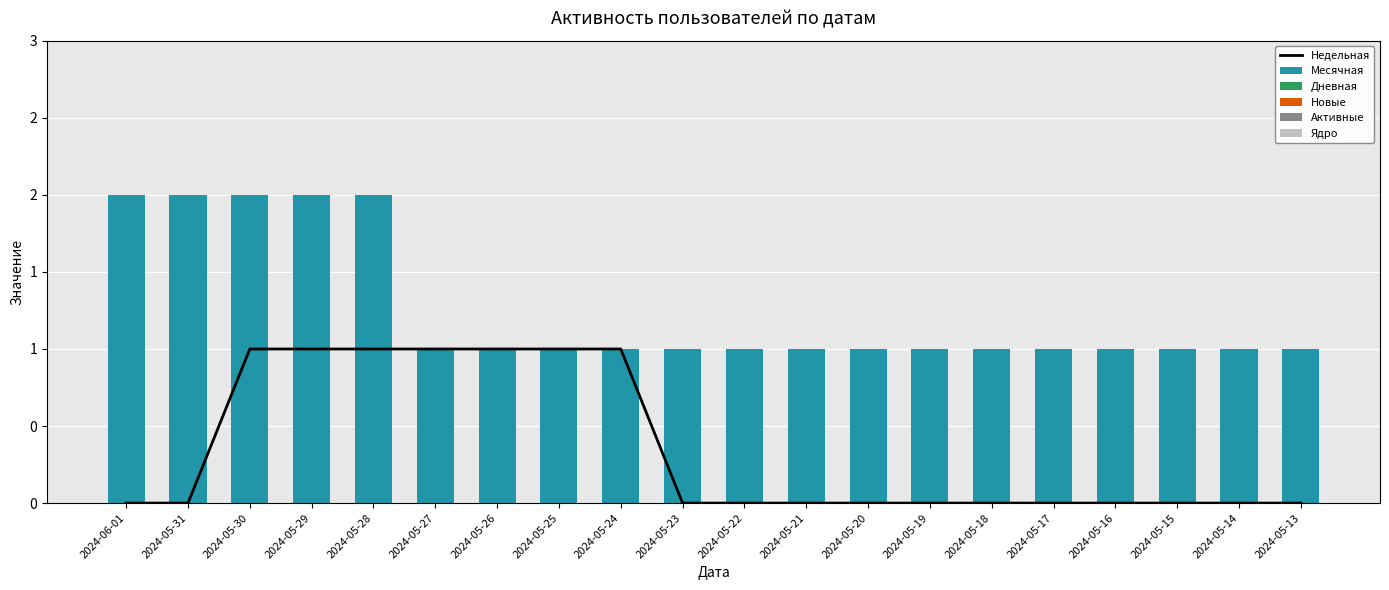

What is the label of the 11th bar from the right?

2024-05-23